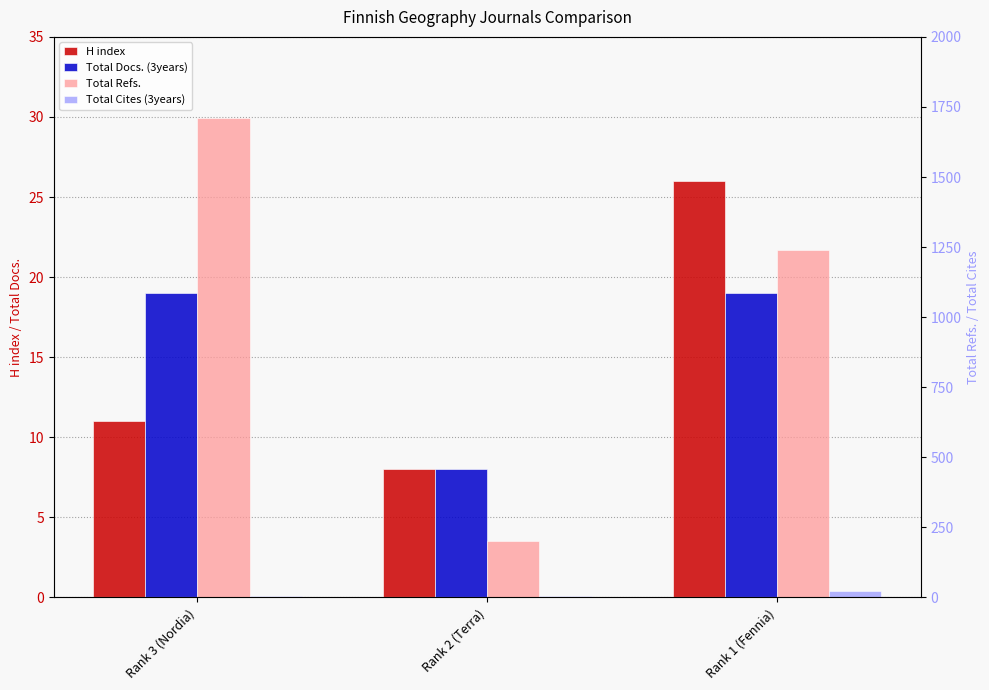

What is the difference between the second highest and minimum values in the Total Refs. series?

1038